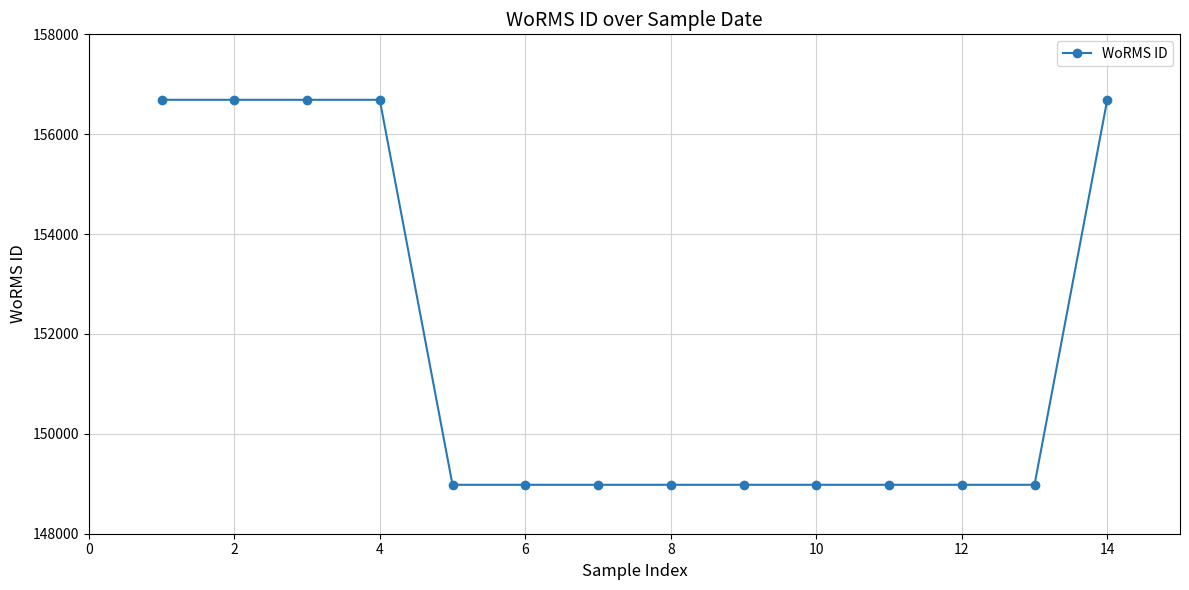

What is the value of the 2nd point from the left?

156689